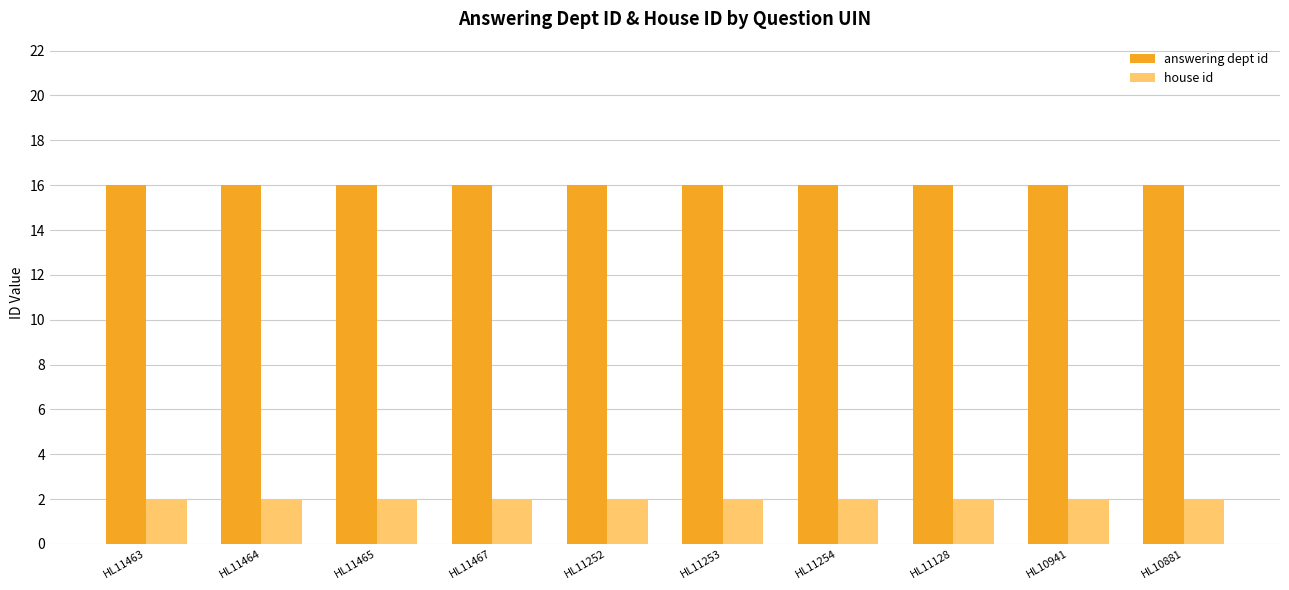

Is the value of answering dept id at HL11463 greater than the value of house id at HL11463?

Yes